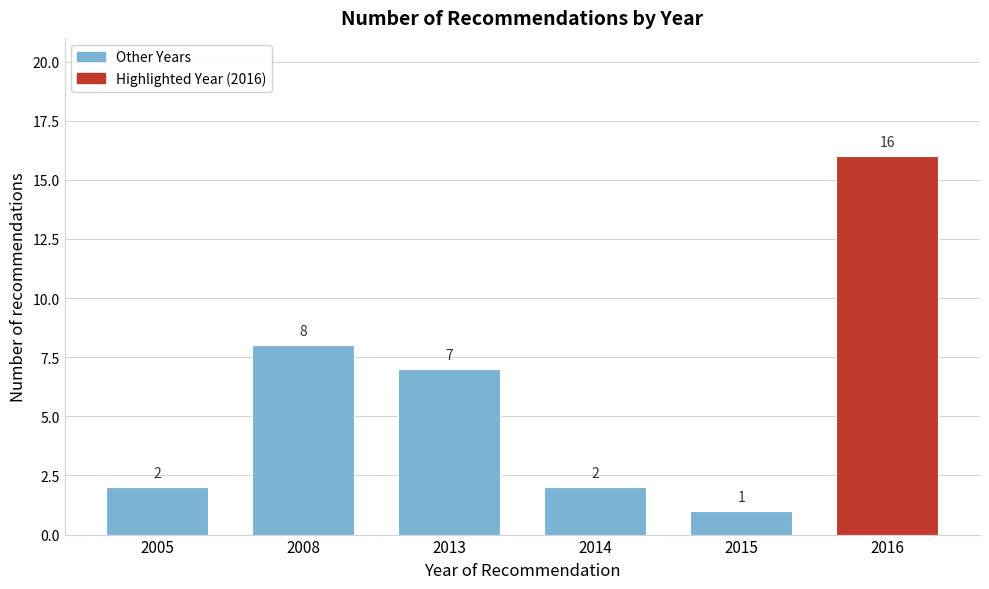

Reading right to left, extract all data points from this chart.

16	1	2	7	8	2